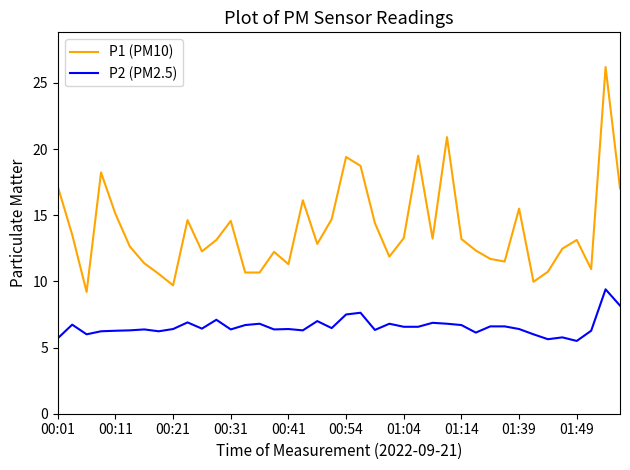

What is the difference between the maximum and minimum values in the P1 (PM10) series?

17.0